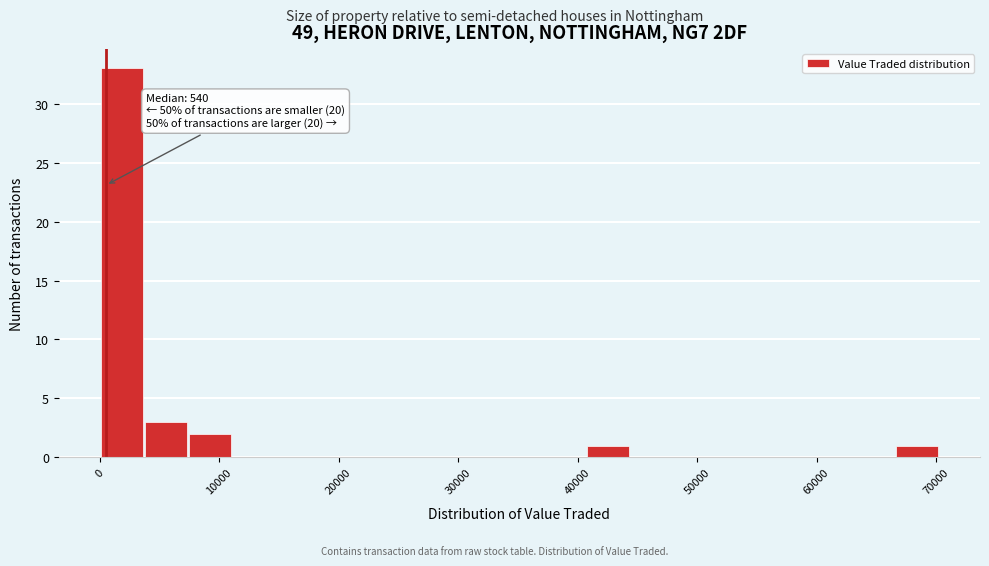

Read against the x-axis, roughly where is the centre of the tallest bar?

2000